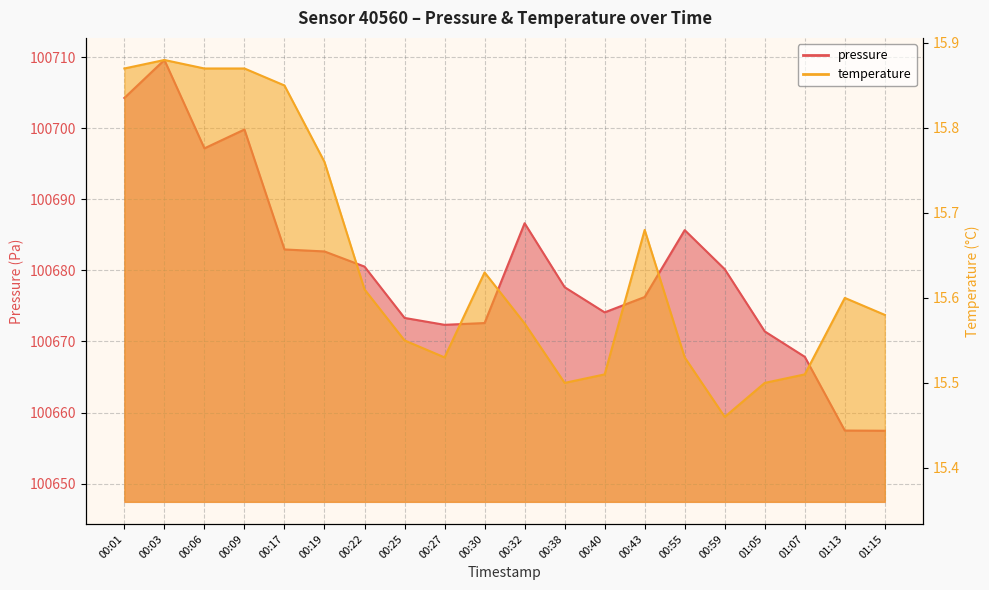

How many lines are shown in the chart?

2